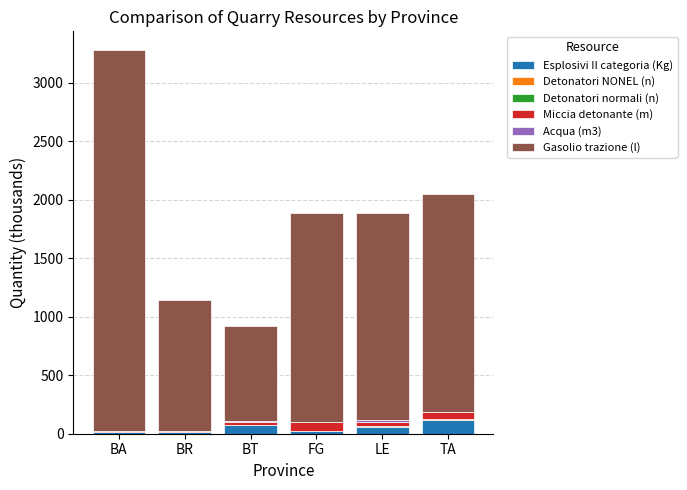

At which category is the sum across all series the highest?

BA